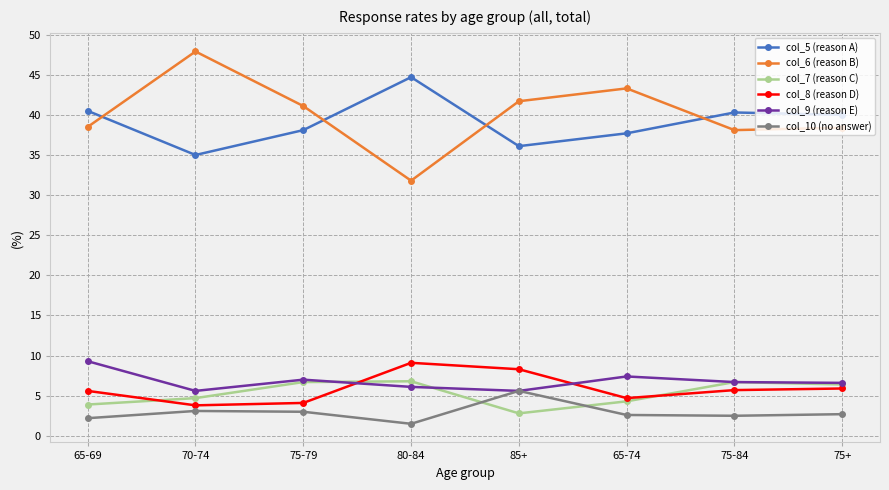

Is the value of col_5 (reason A) at 75-84 greater than the value of col_9 (reason E) at 75+?

Yes